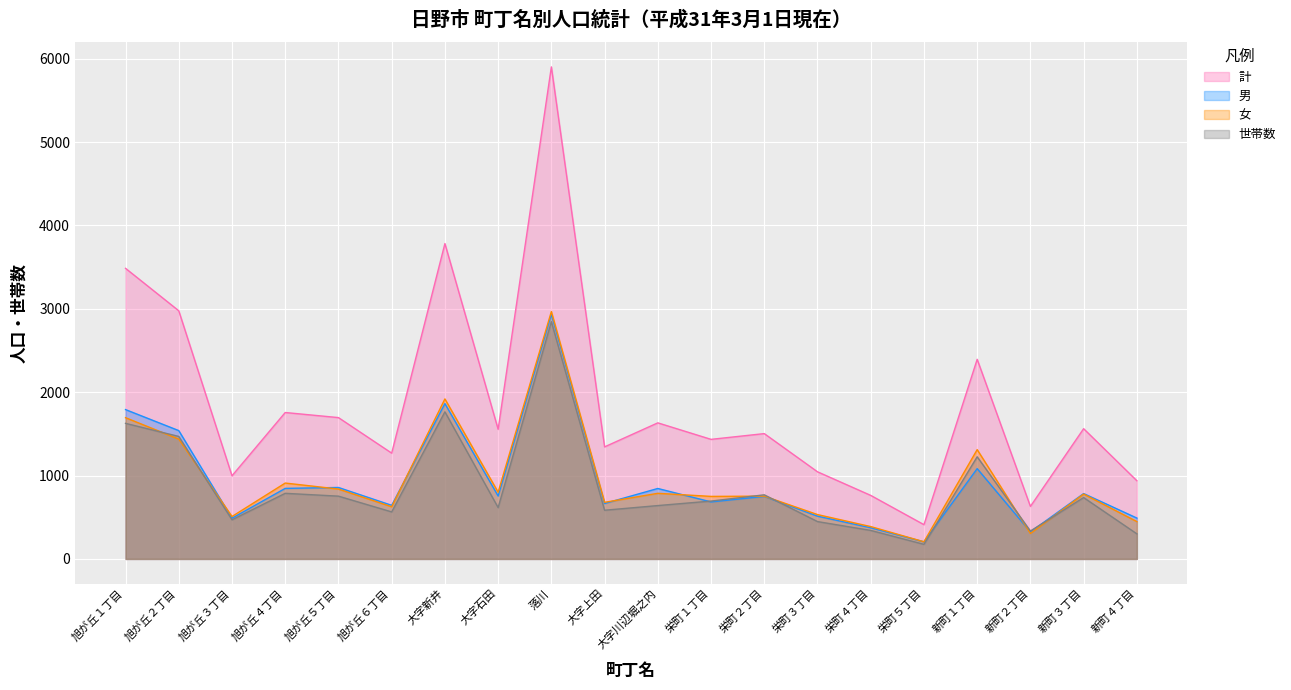

What is the label of the 8th point from the right?

栄町２丁目